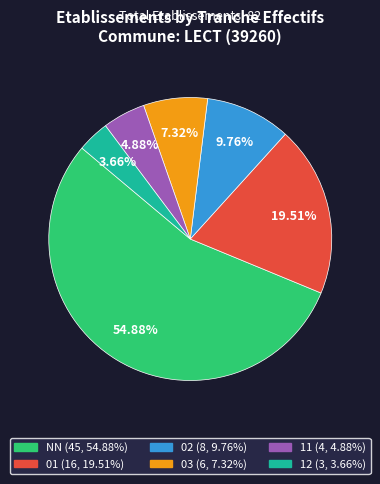

Combined, do 02 and 12 account for over 50%?

No